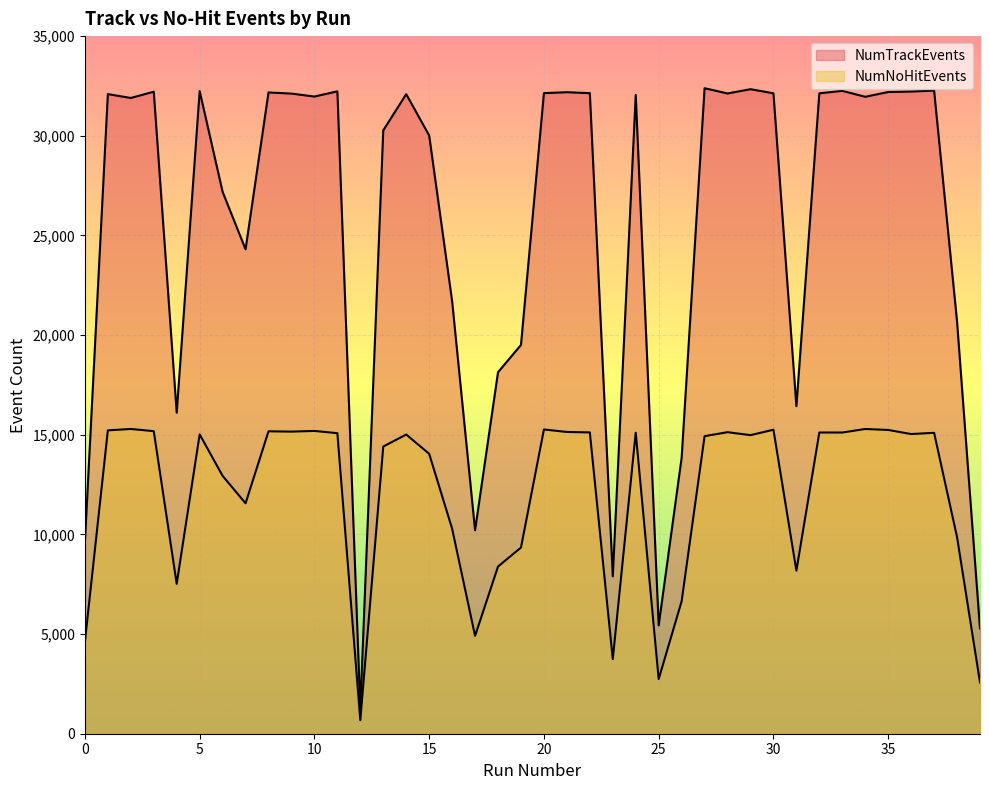

Rank the series at 21 from lowest to highest value.

NumNoHitEvents, NumTrackEvents